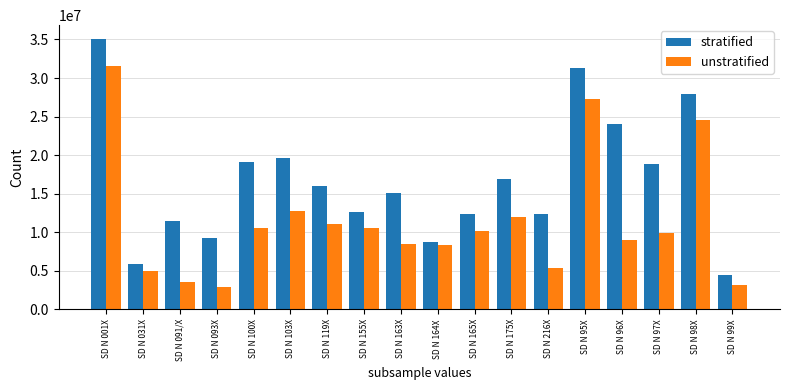

Rank the series at SD N 093X from highest to lowest value.

stratified, unstratified